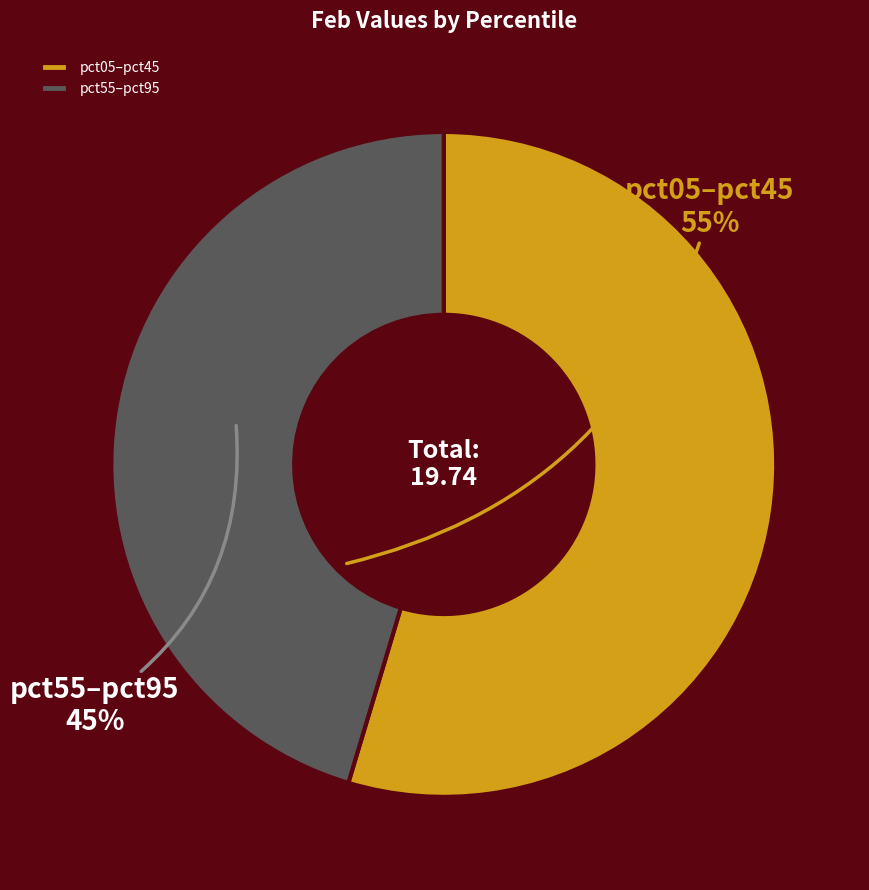

Approximately how many times larger is the value at pct55–pct95 compared to pct05–pct45?

0.8